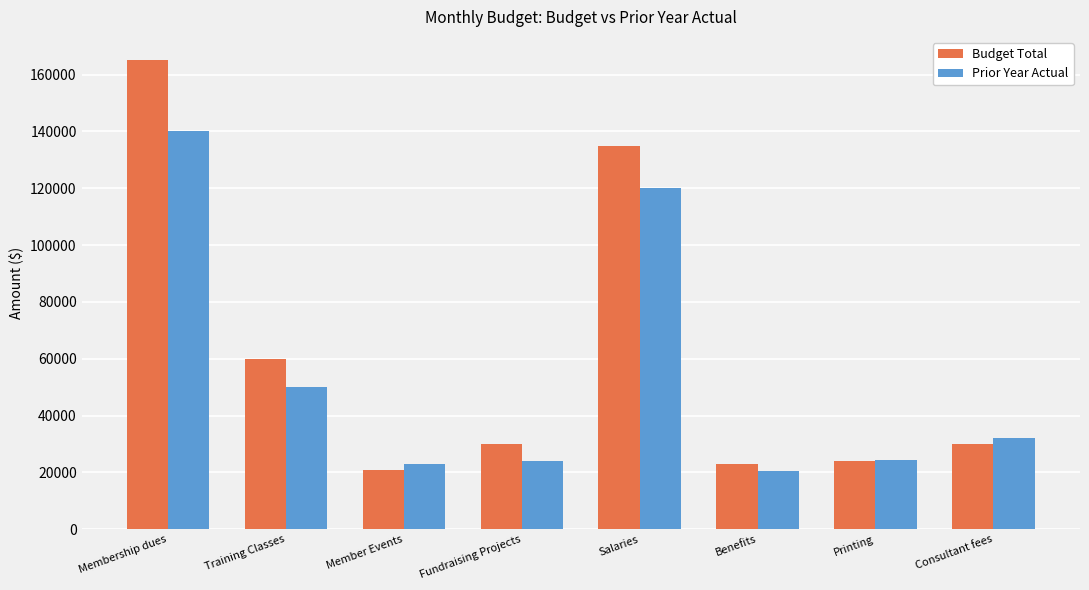

What is the difference between the Prior Year Actual values at Benefits and Salaries?

99500